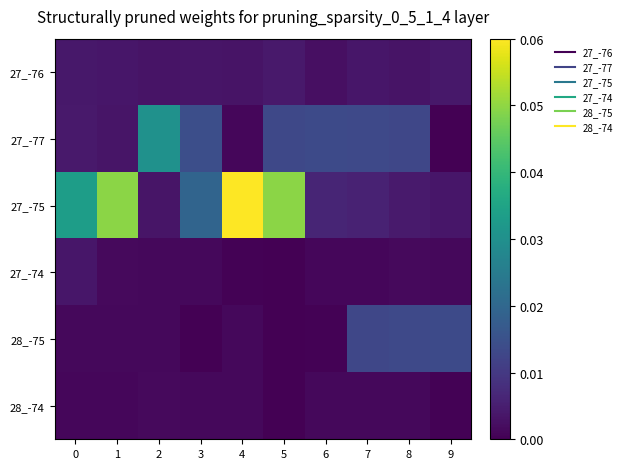

At which category is the sum across all series the highest?

4